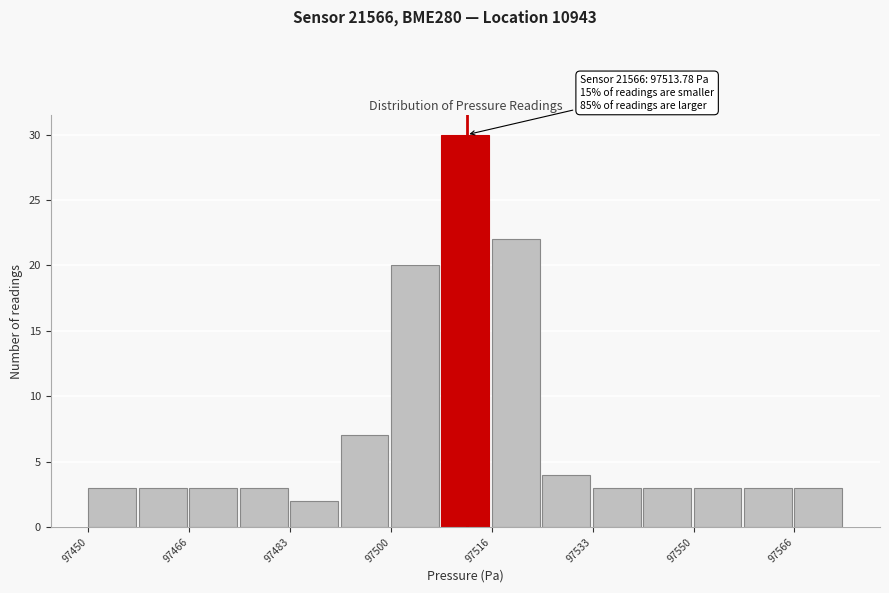

Which range on the x-axis has the tallest bar?

97508 to 97516